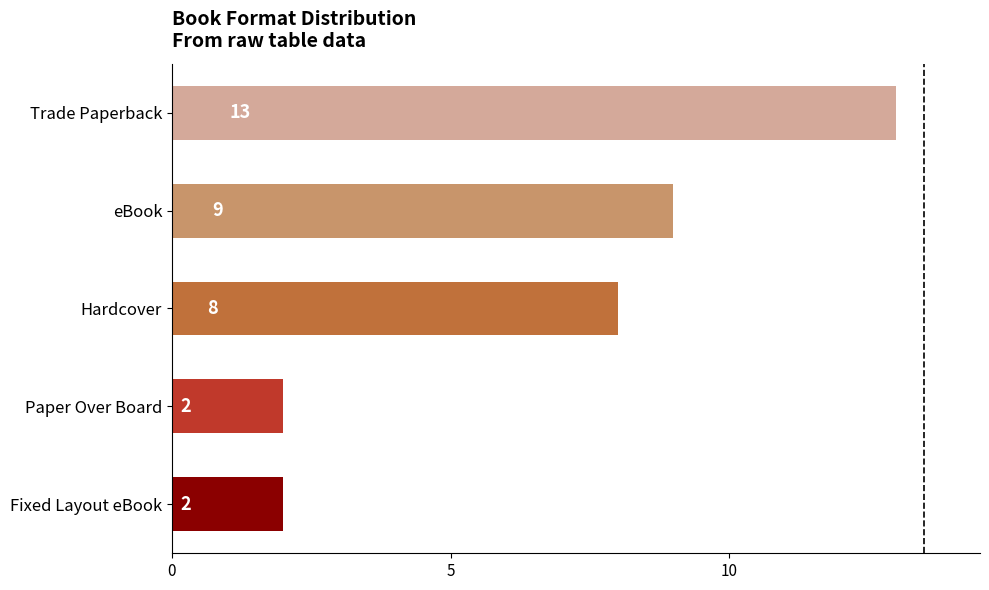

How many bars are there in total?

5